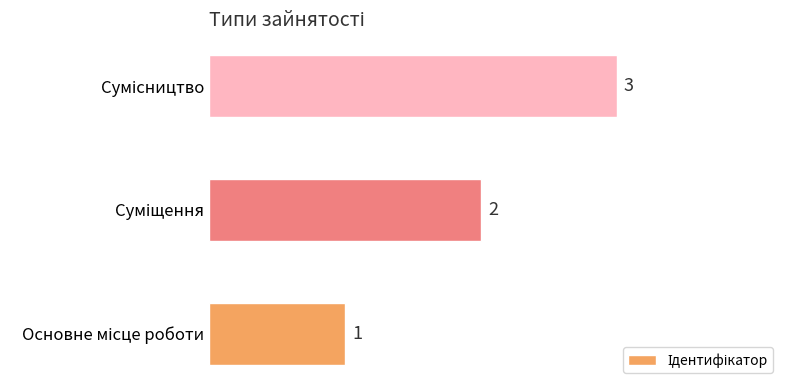

What is the maximum value shown in the chart?

3